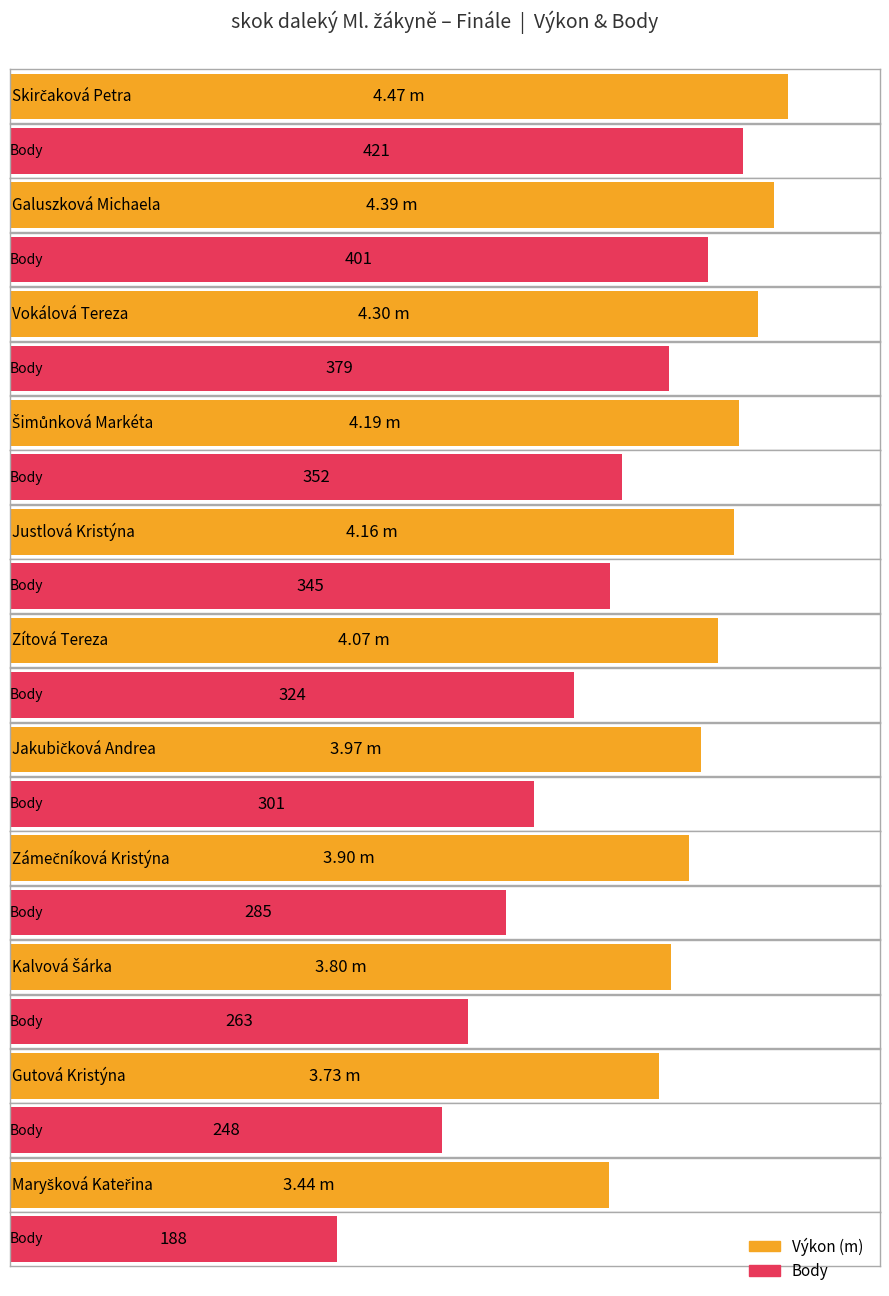

Rank the series by their maximum value, from lowest to highest.

Výkon, Body